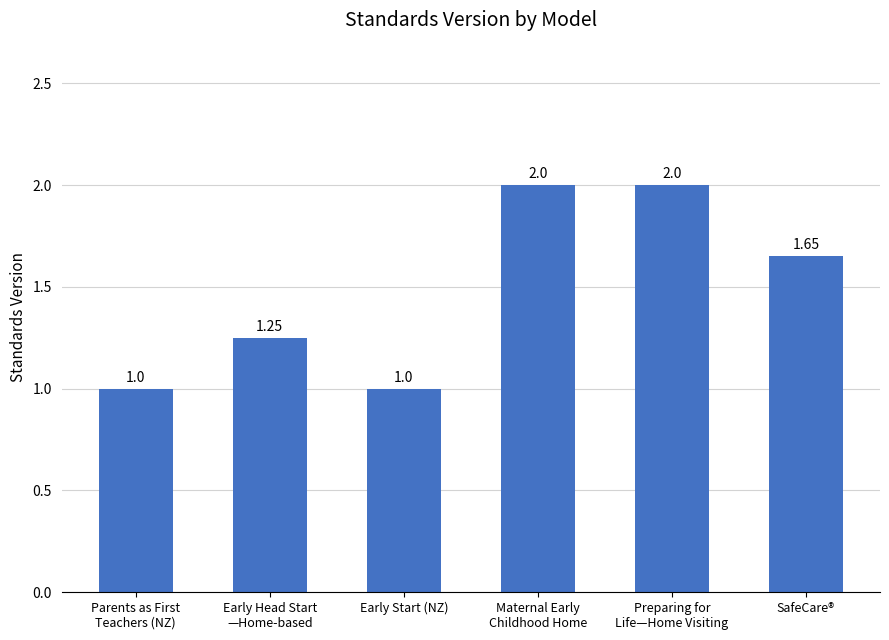

Are the bars grouped side by side (vs. stacked)?

No